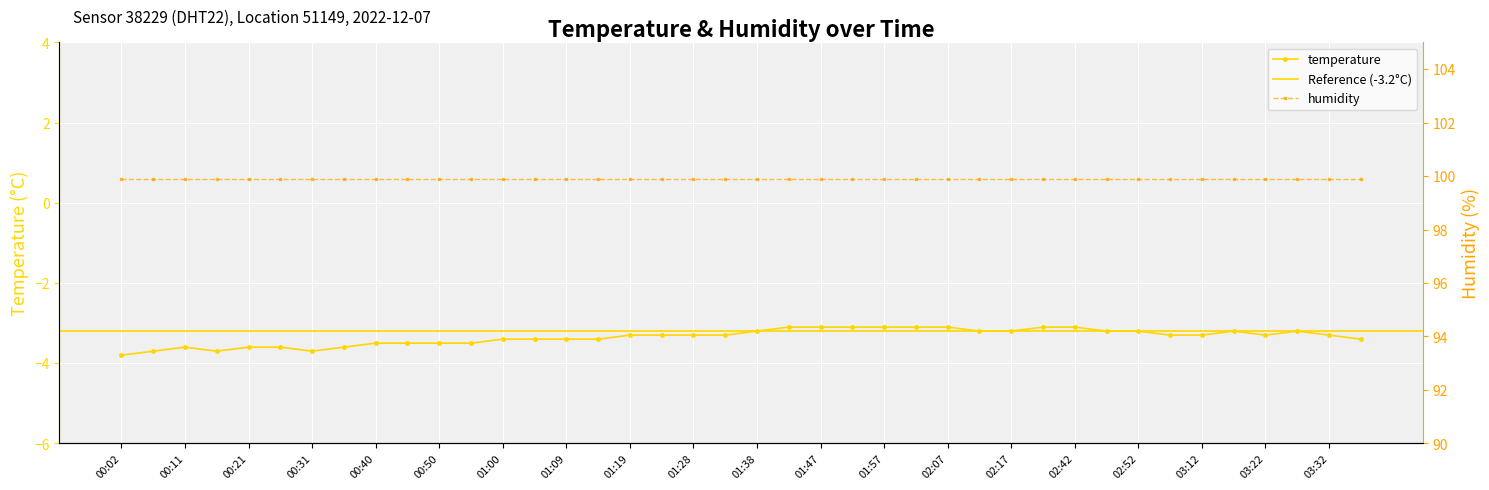

What is the difference between the second highest and minimum values?

0.7